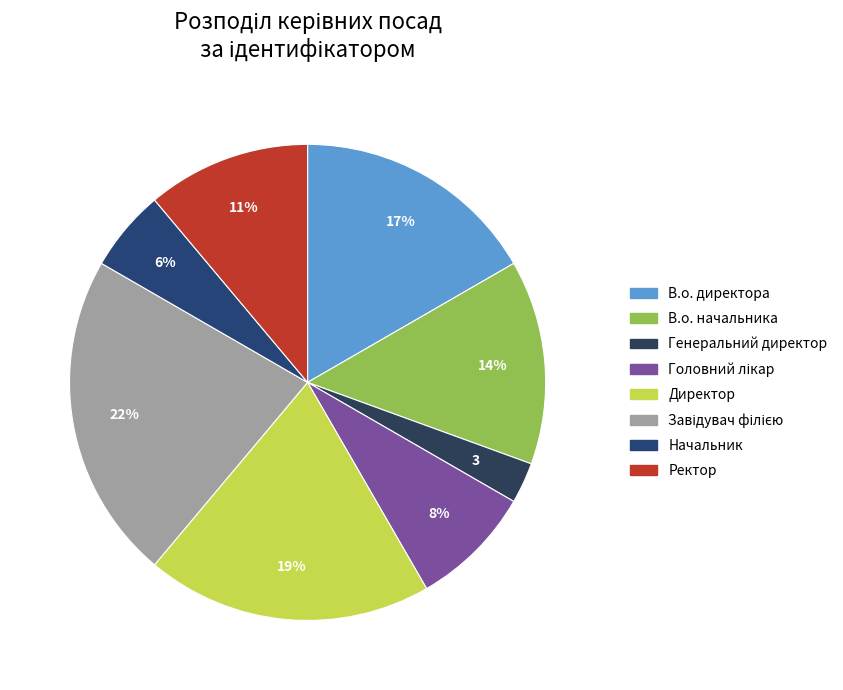

The Начальник slice represents 1% of the pie. True or false?

False